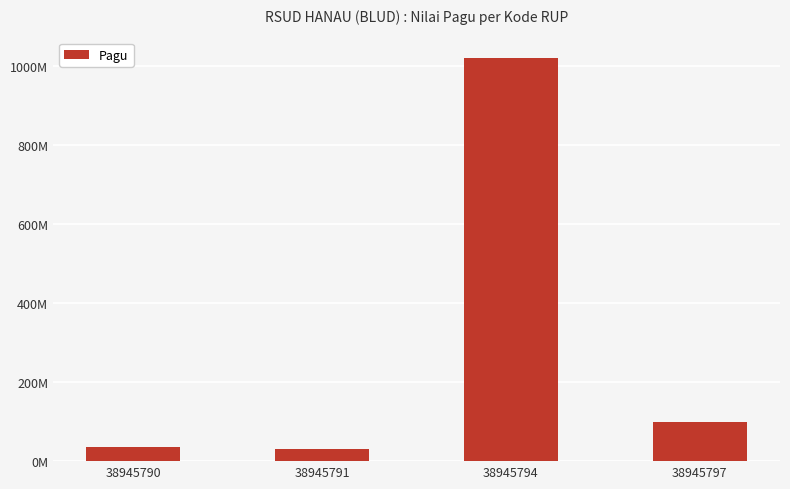

What is the maximum value shown in the chart?

1020000000